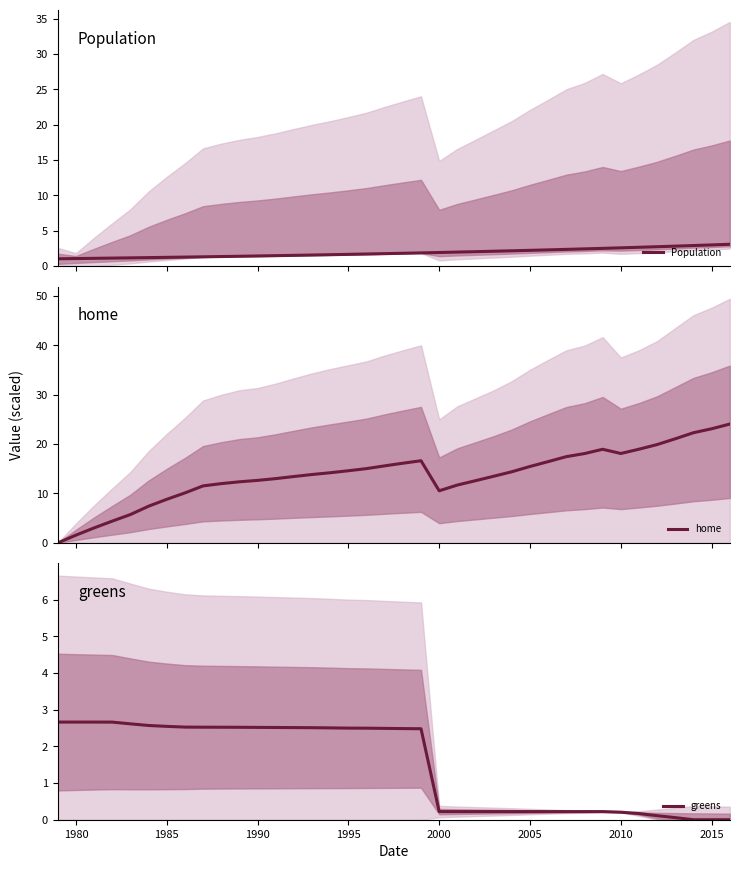

What is the difference between the maximum and minimum values in the home series?

24.1